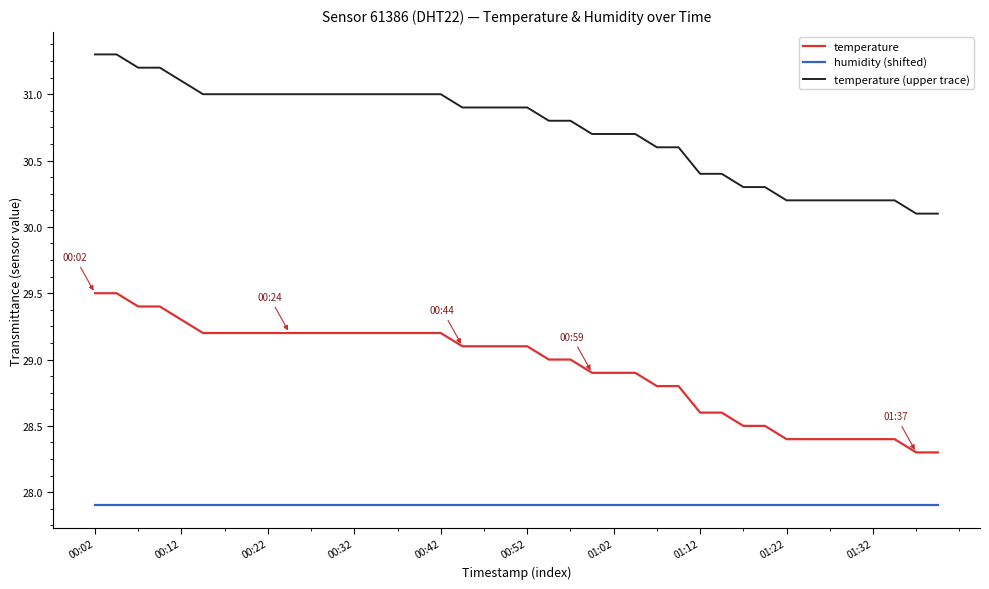

What is the difference between the maximum and second lowest values in the temperature (upper trace) series?

1.2